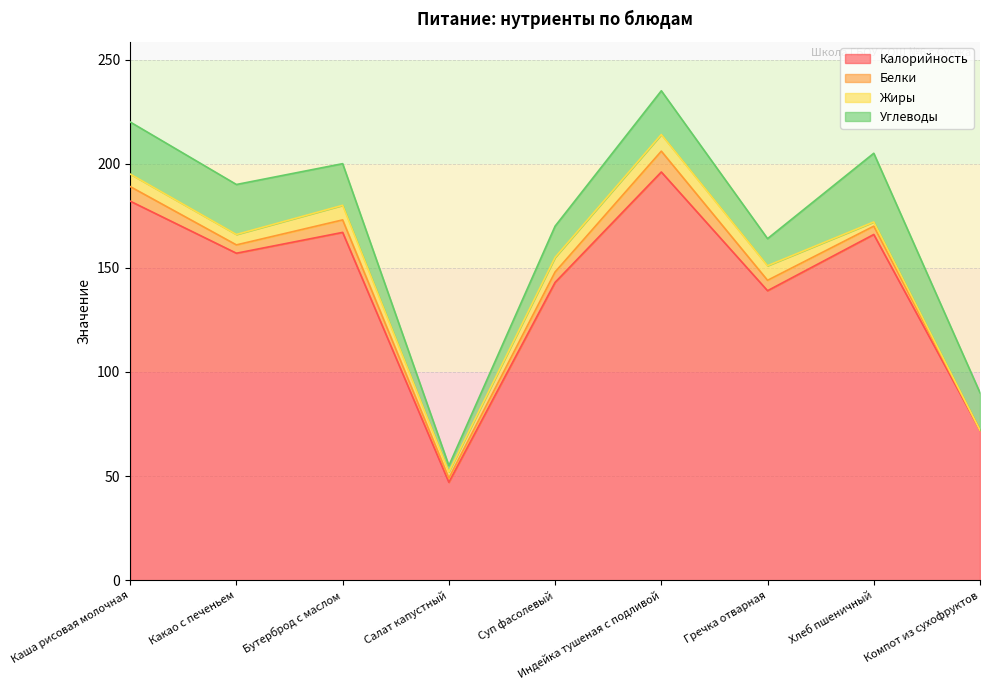

List the labels in order of Белки value, smallest first.

Компот из сухофруктов, Салат капустный, Какао с печеньем, Хлеб пшеничный, Суп фасолевый, Гречка отварная, Бутерброд с маслом, Каша рисовая молочная, Индейка тушеная с подливой